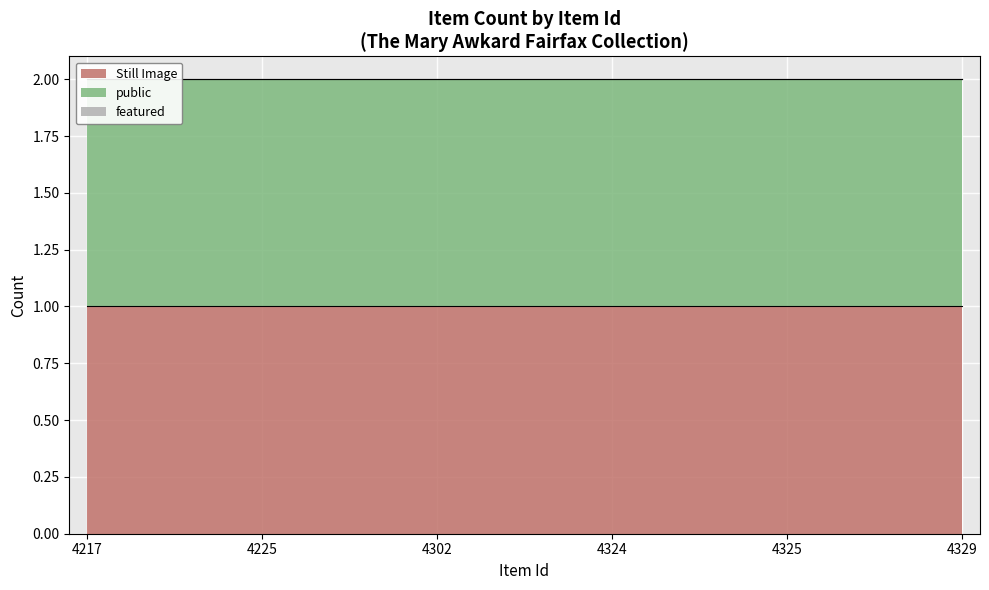

What is the sum of all Still Image values?

6